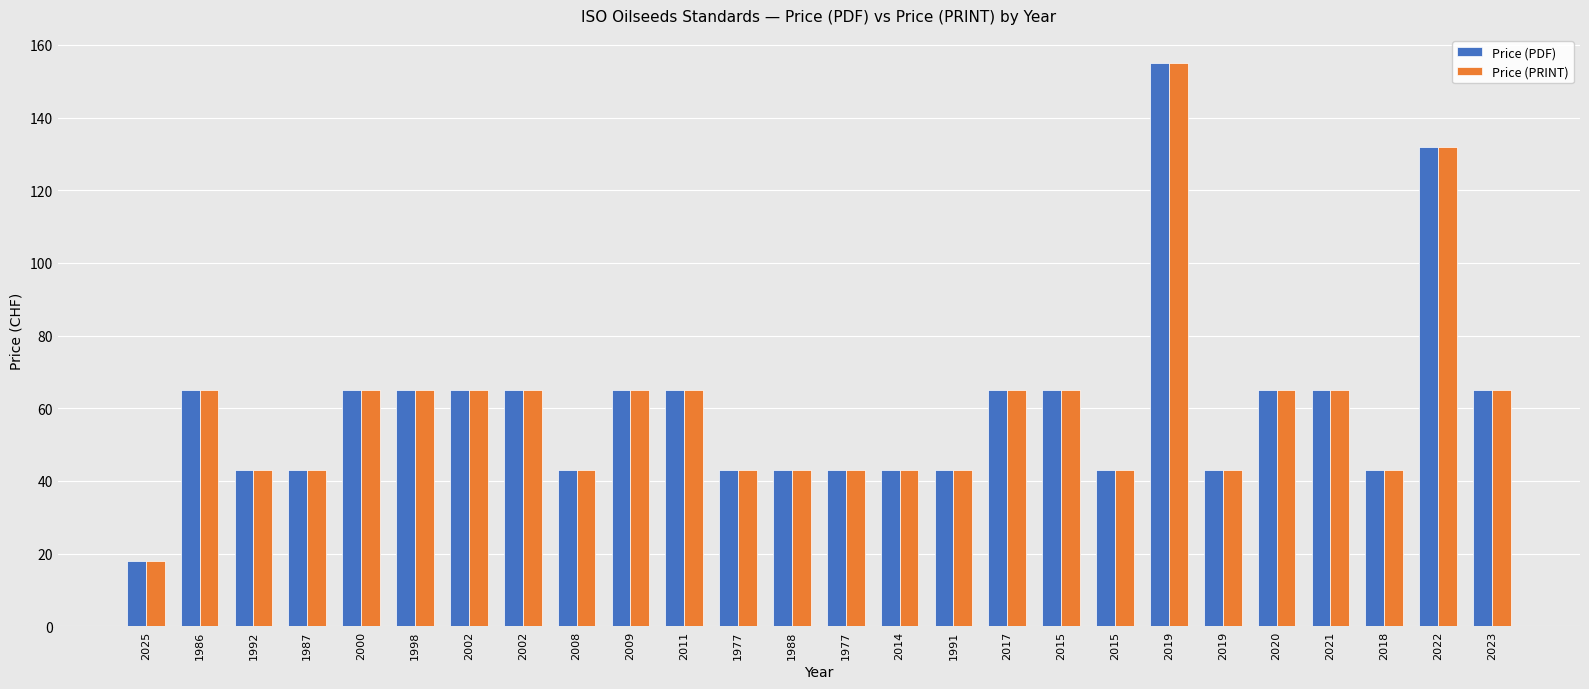

What is the difference between the maximum and minimum values in the Price (PRINT) series?

137